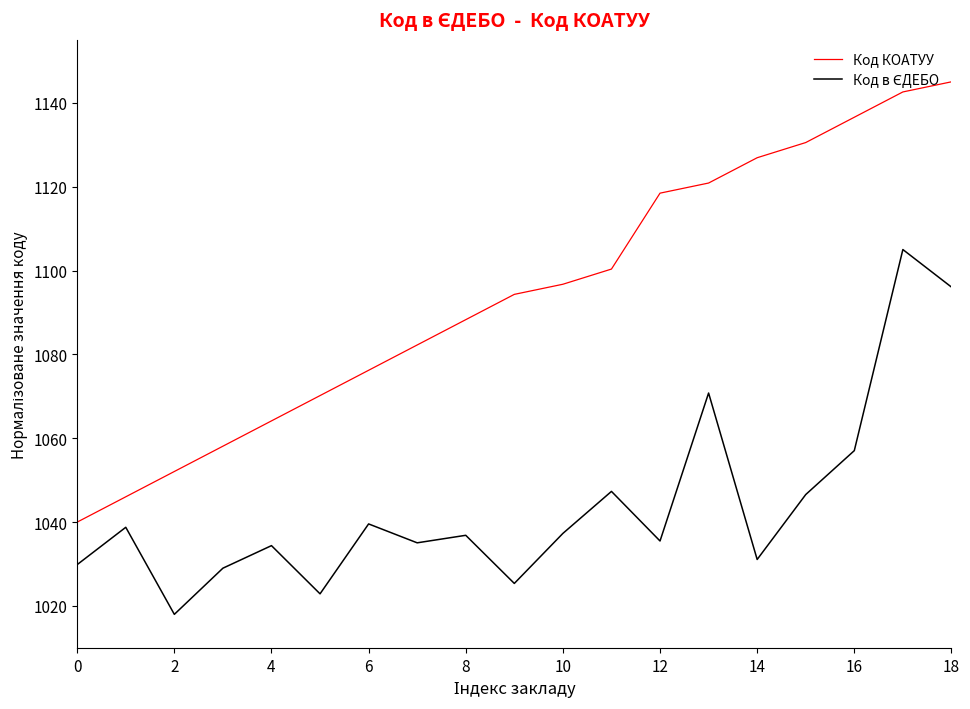

What is the minimum value for Код КОАТУУ?

1040.0